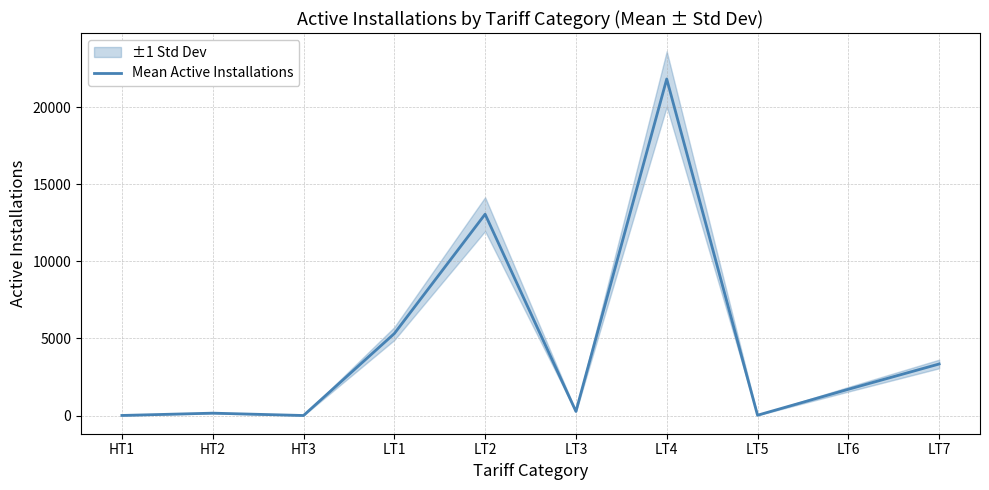

What is the label of the 10th point from the right?

HT1